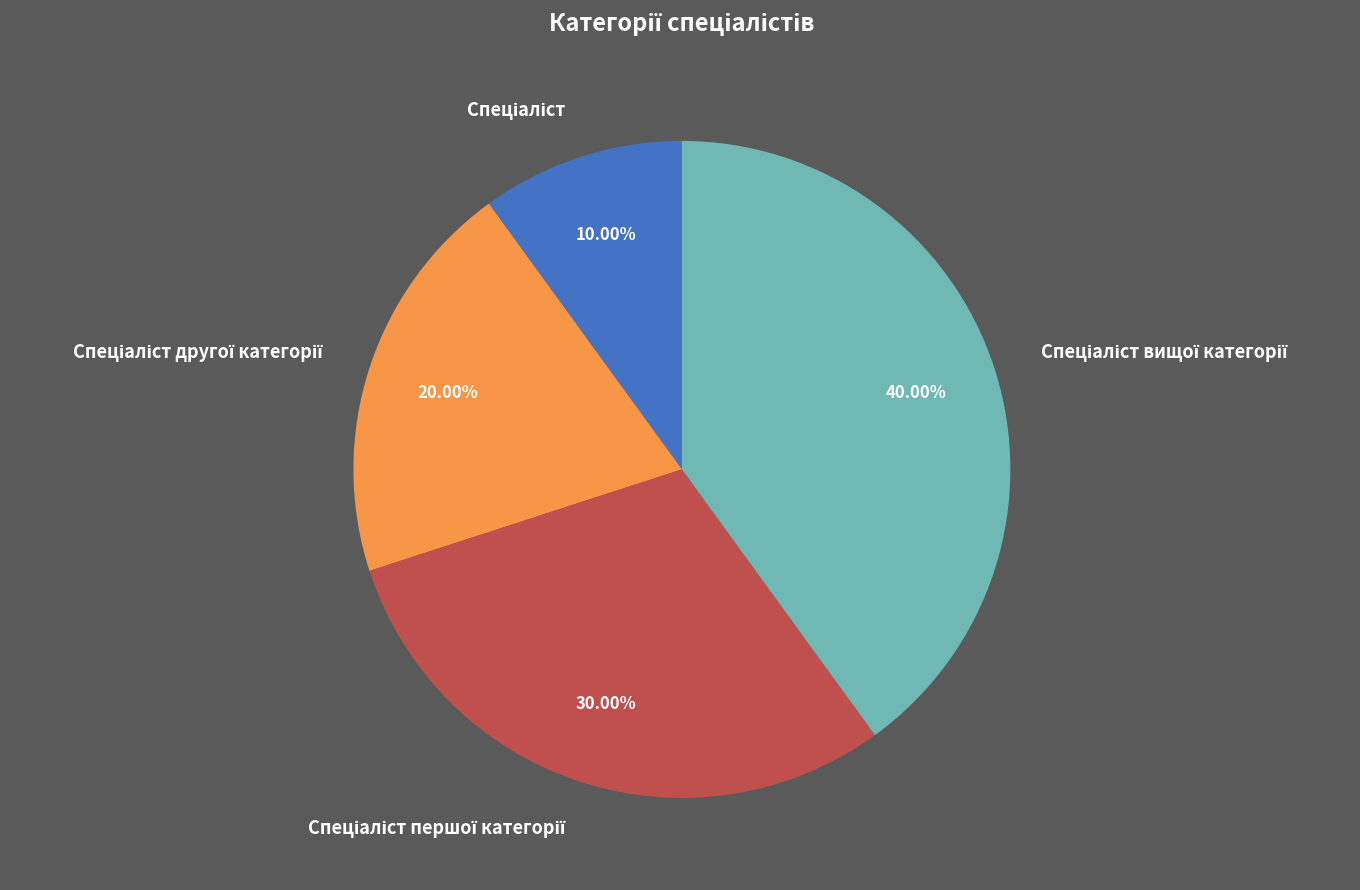

Does any single category account for the majority?

No